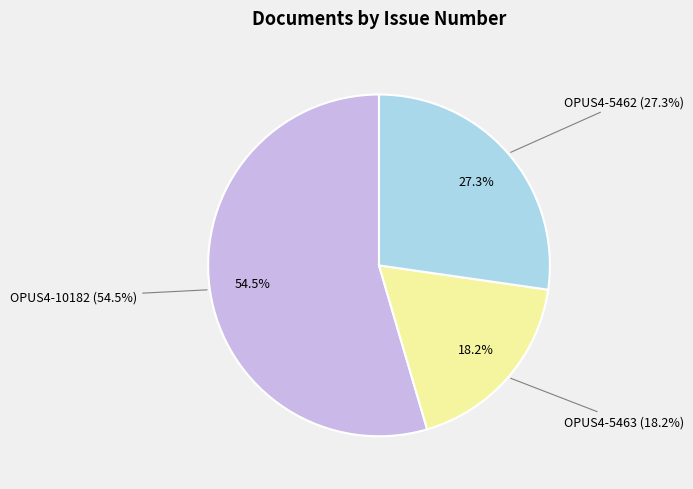

To the nearest percent, what portion does OPUS4-10182 represent?

55%